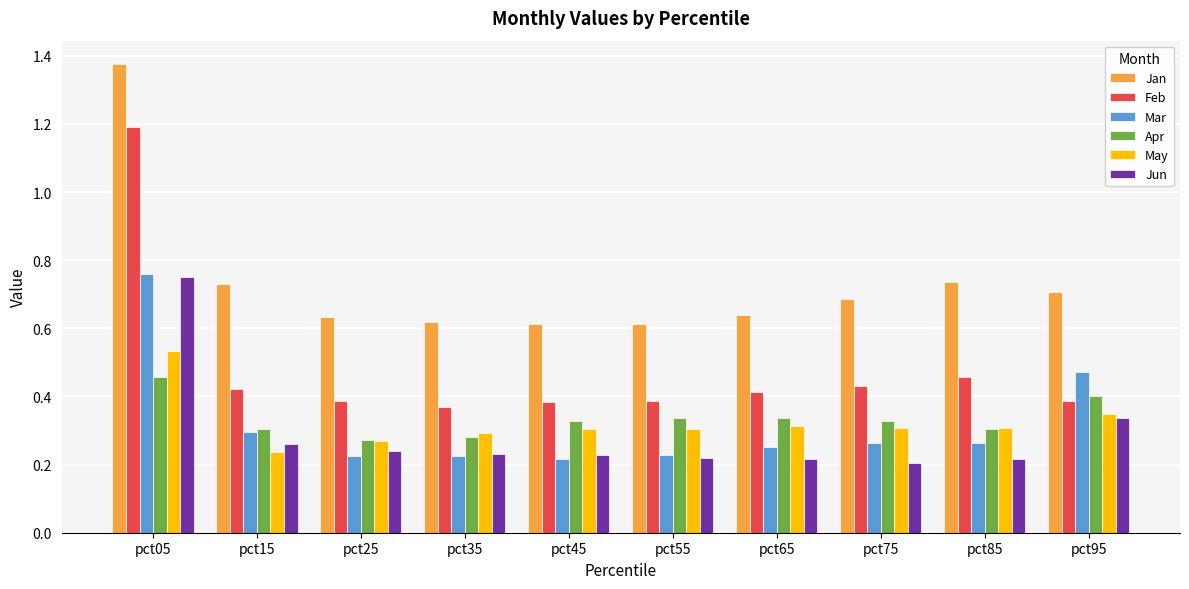

What is the sum of all May values?

3.2